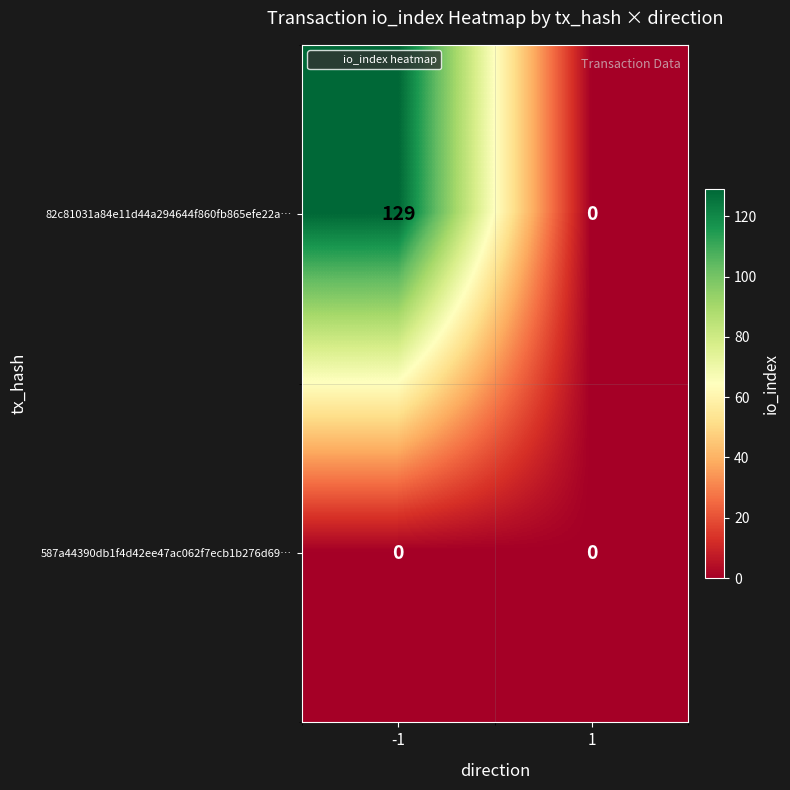

Which label corresponds to the largest value in the chart?

-1